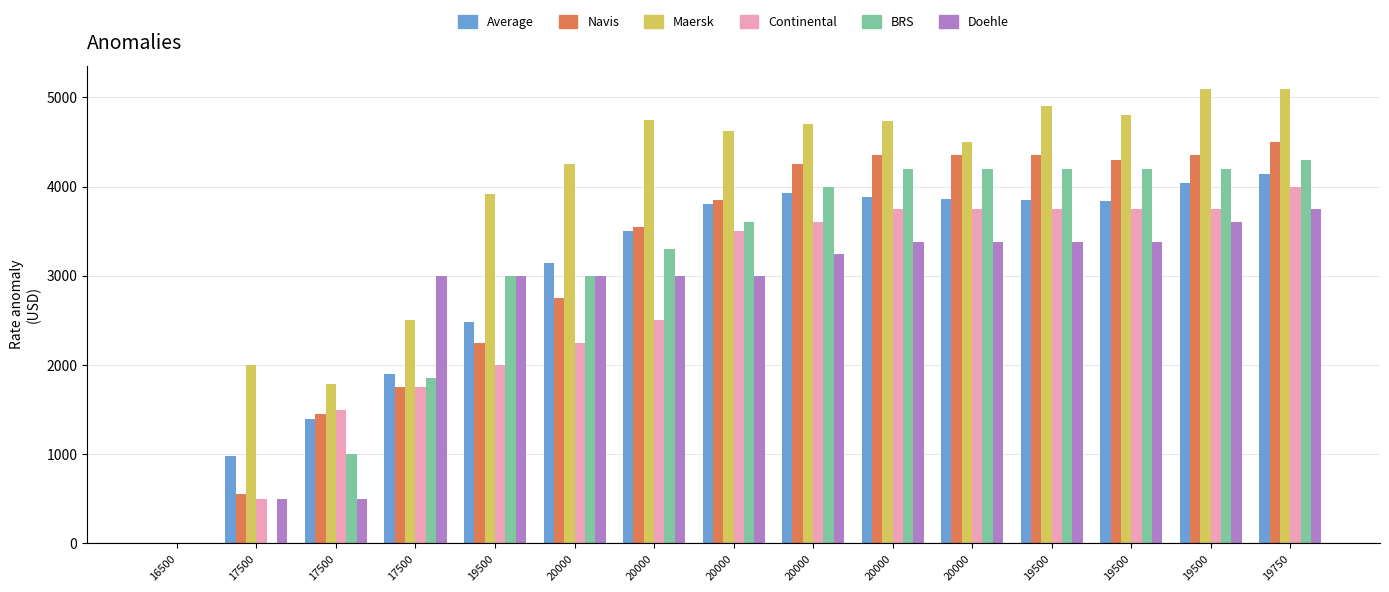

What is the label of the 5th bar from the right?

20000